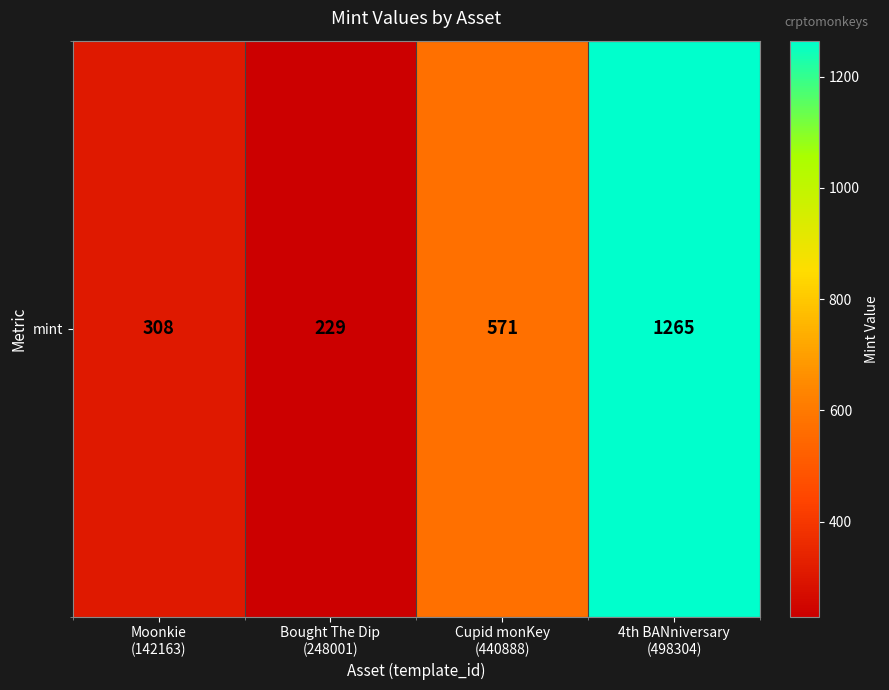

What is the difference between the second highest and second lowest values?

263